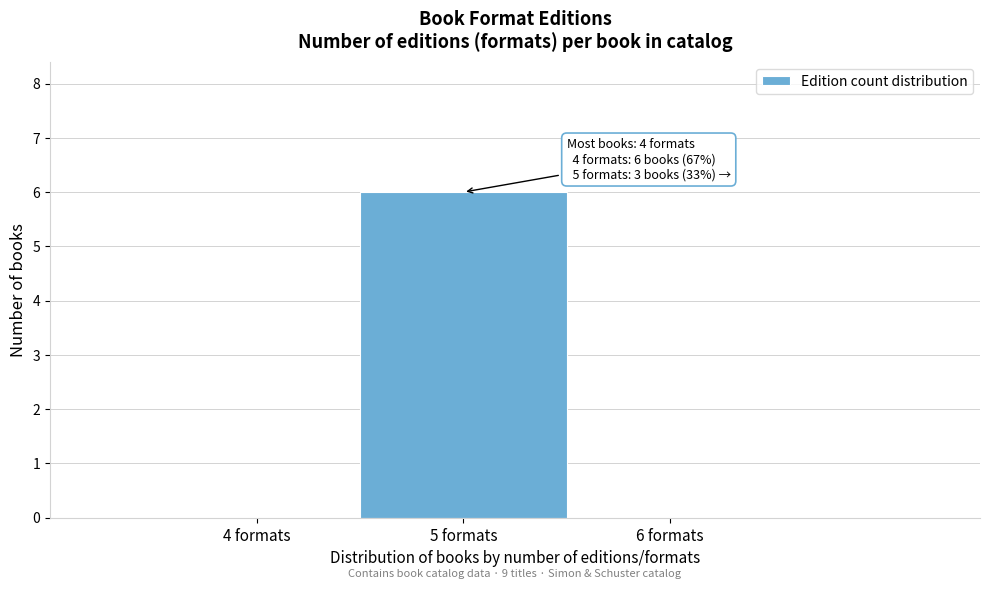

Reading left to right, list all the values displayed in this chart.

4 formats=0	5 formats=6